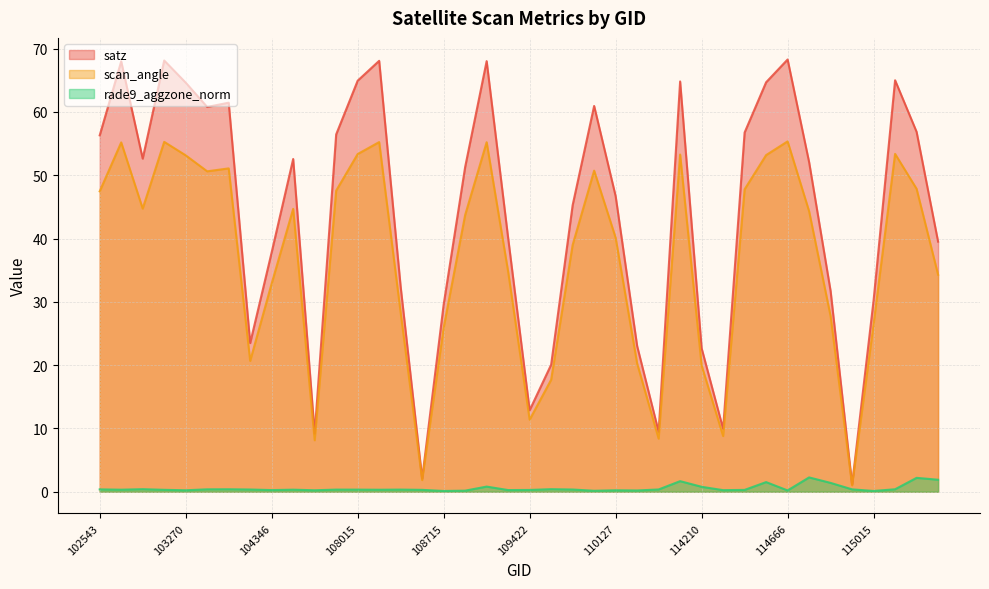

At 108180, list the series in order from largest to smallest.

satz, scan_angle, rade9_aggzone_norm